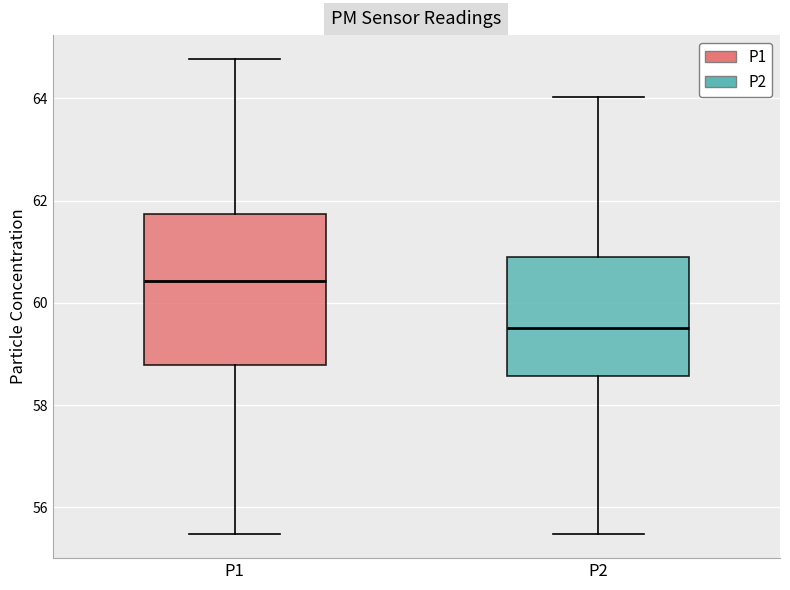

Comparing the boxes themselves (not the whiskers), which one is the tallest?

P1